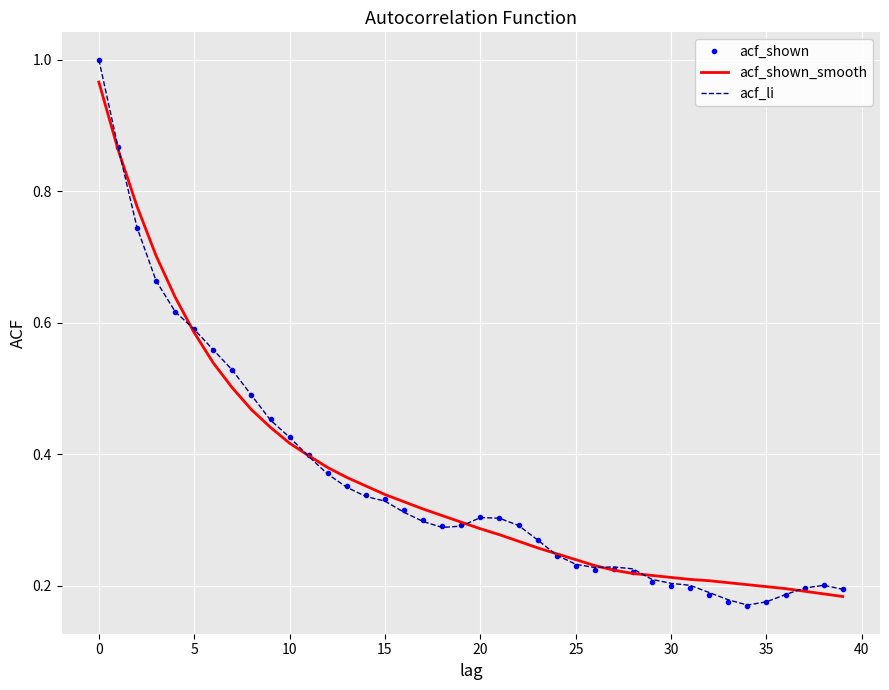

Which series has the widest spread of values?

acf_shown